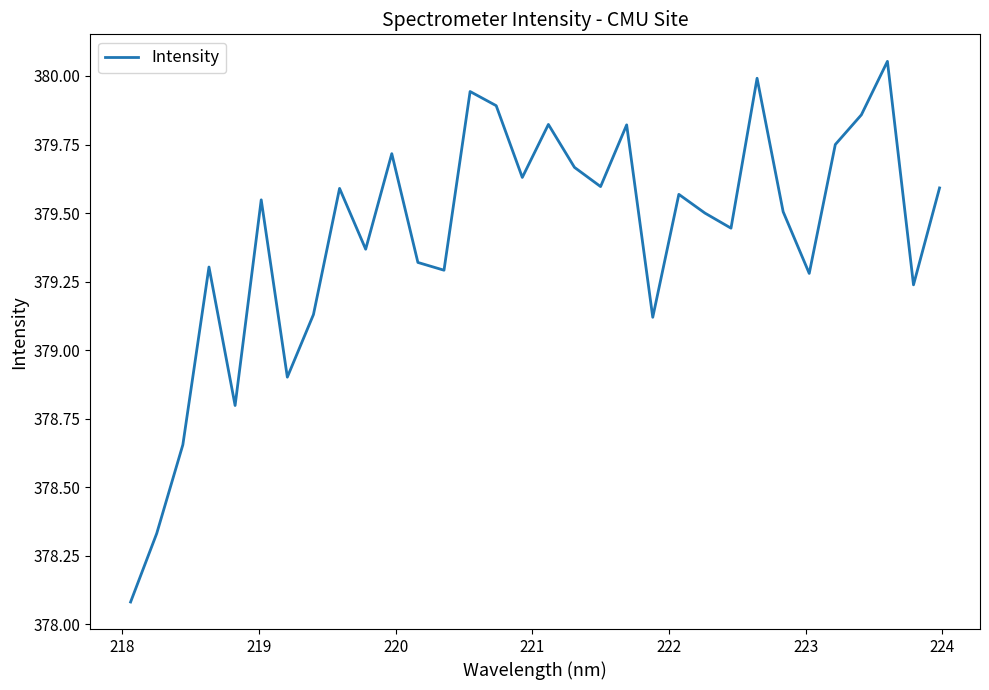

What is the difference between the maximum and minimum values?

2.0